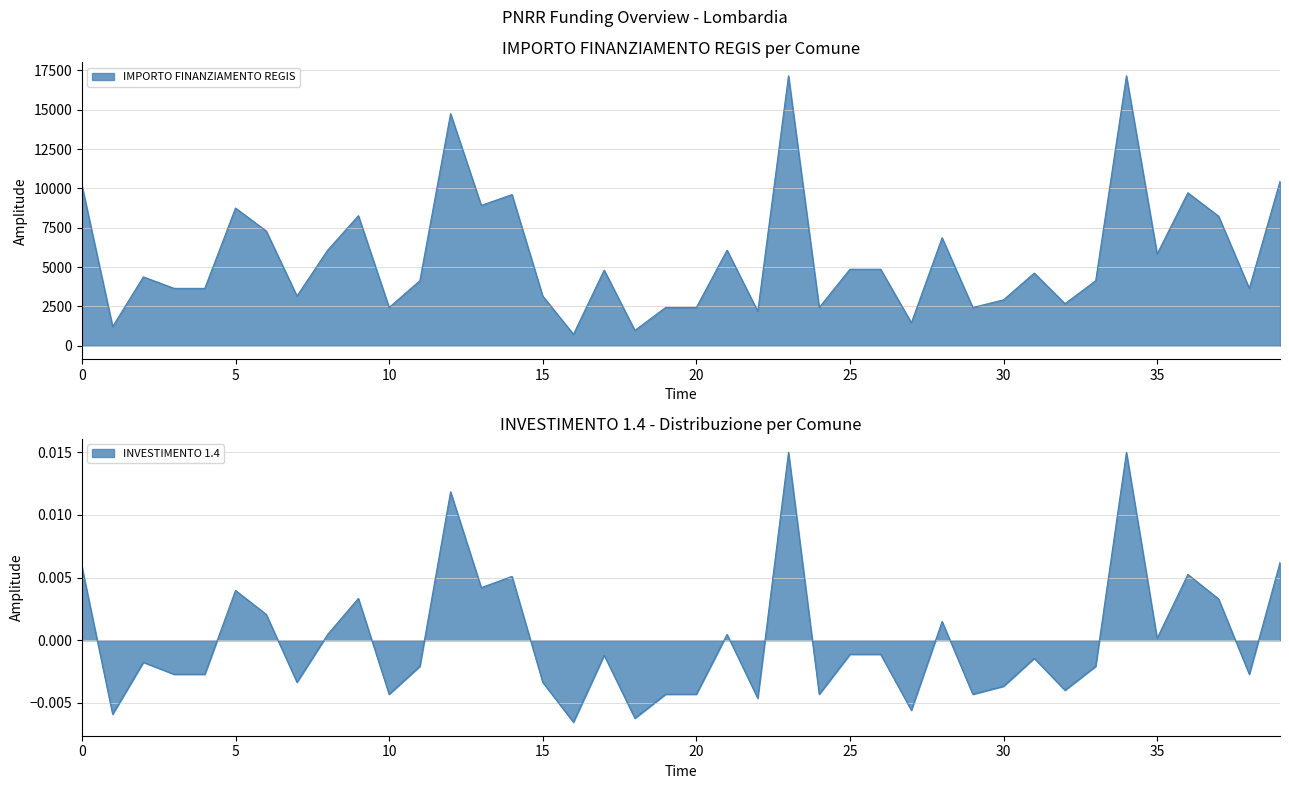

What is the smallest value displayed?

729